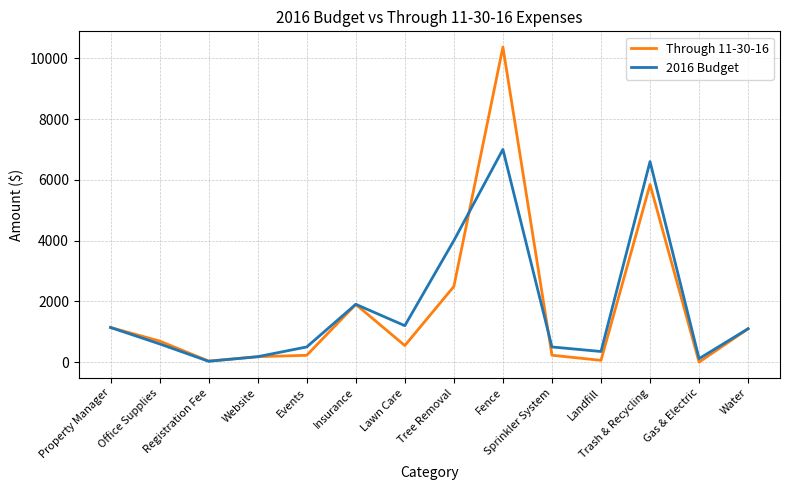

What is the highest value of the Through 11-30-16 series?

10367.6